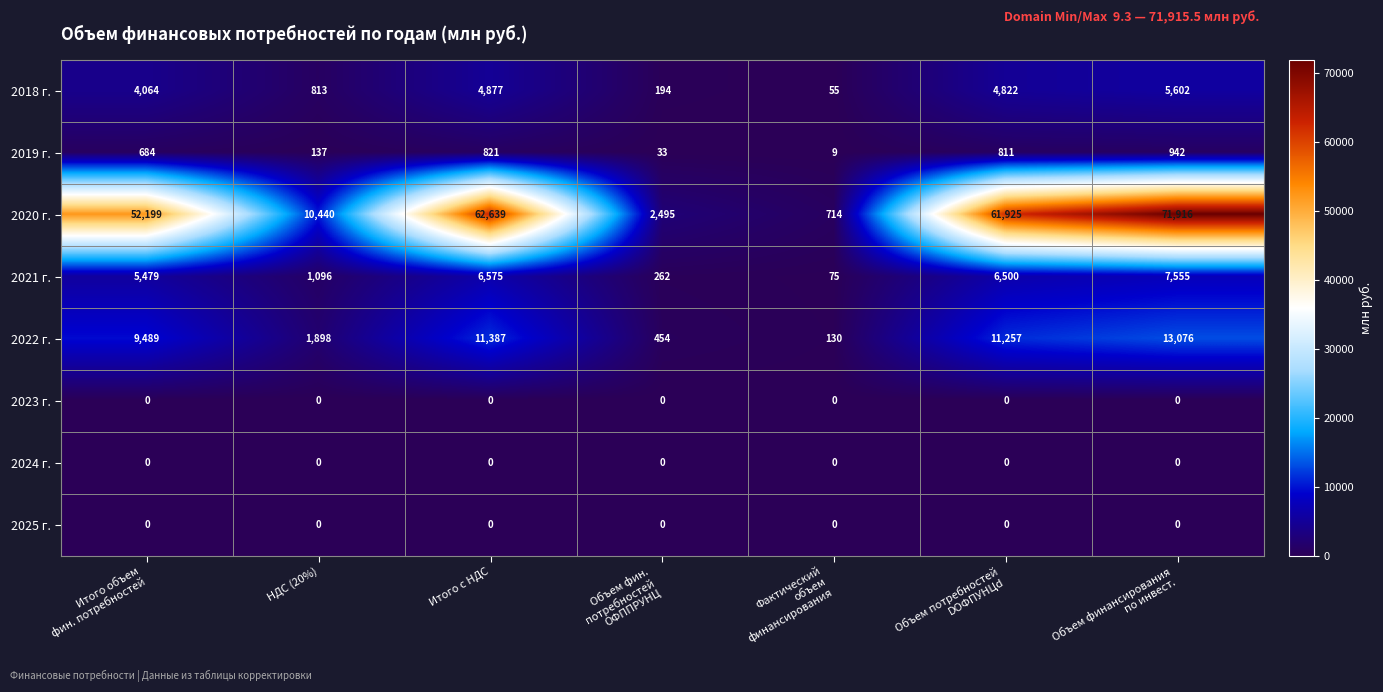

Which series has the largest total across all categories?

2020 г.